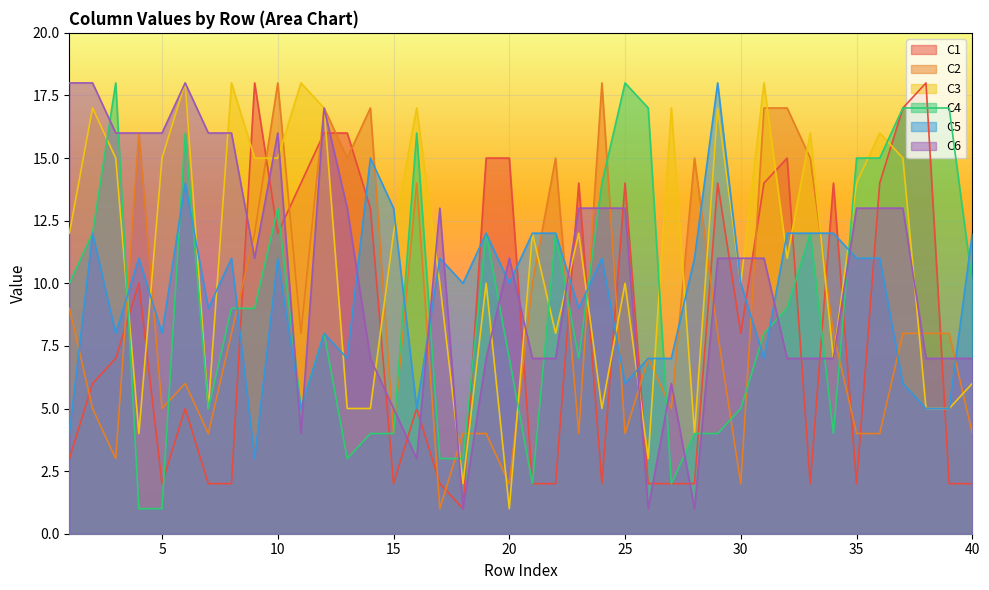

After their last crossing, which series has the higher values: C1 or C3?

C3